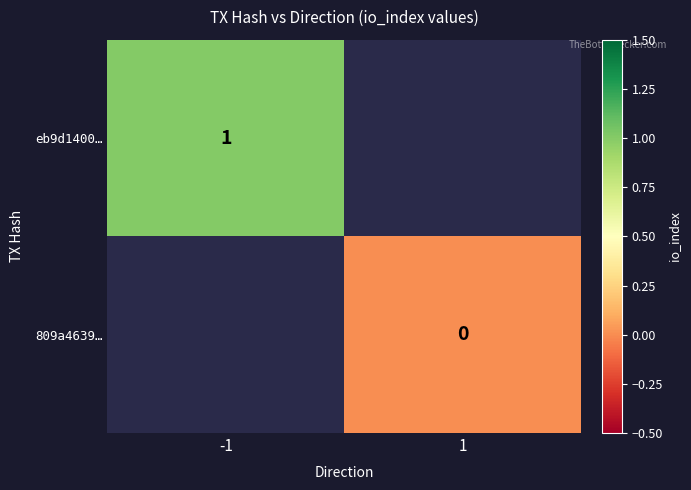

How many categories are shown in the chart?

2